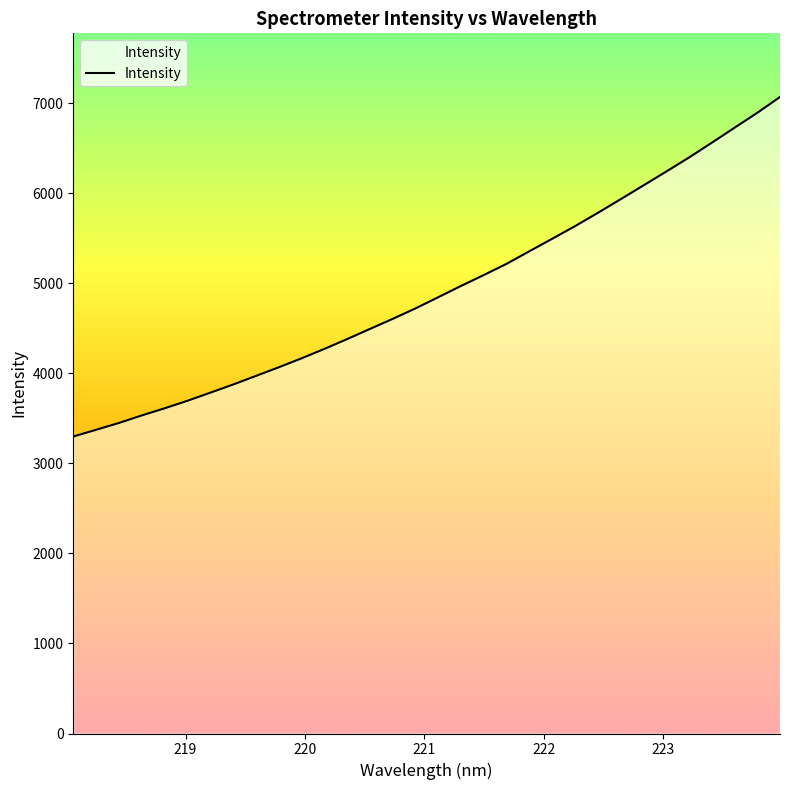

How many distinct data groups are displayed?

1